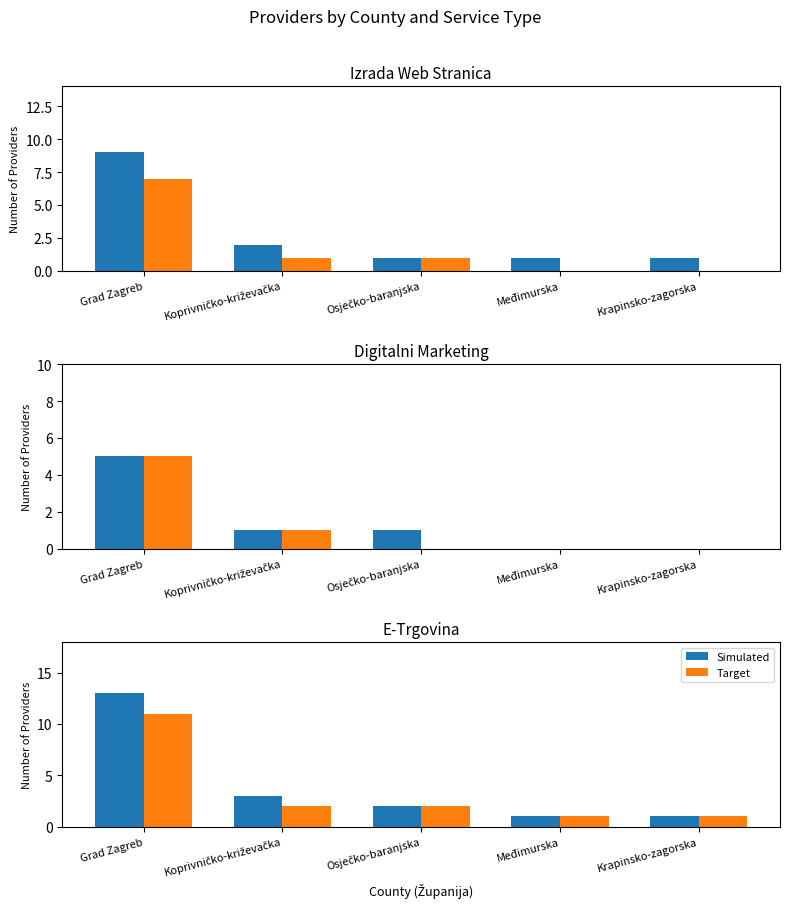

Which series changed the most between Koprivničko-križevačka and Međimurska?

Simulated